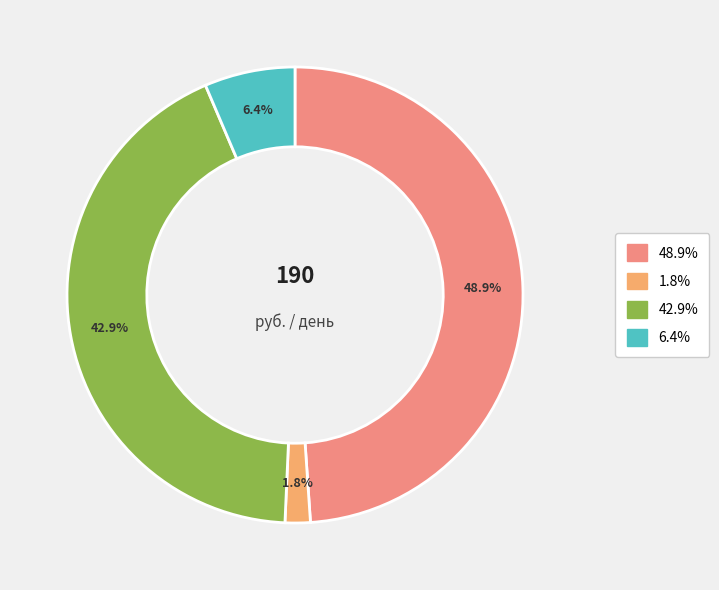

How many slices are in this pie chart?

4